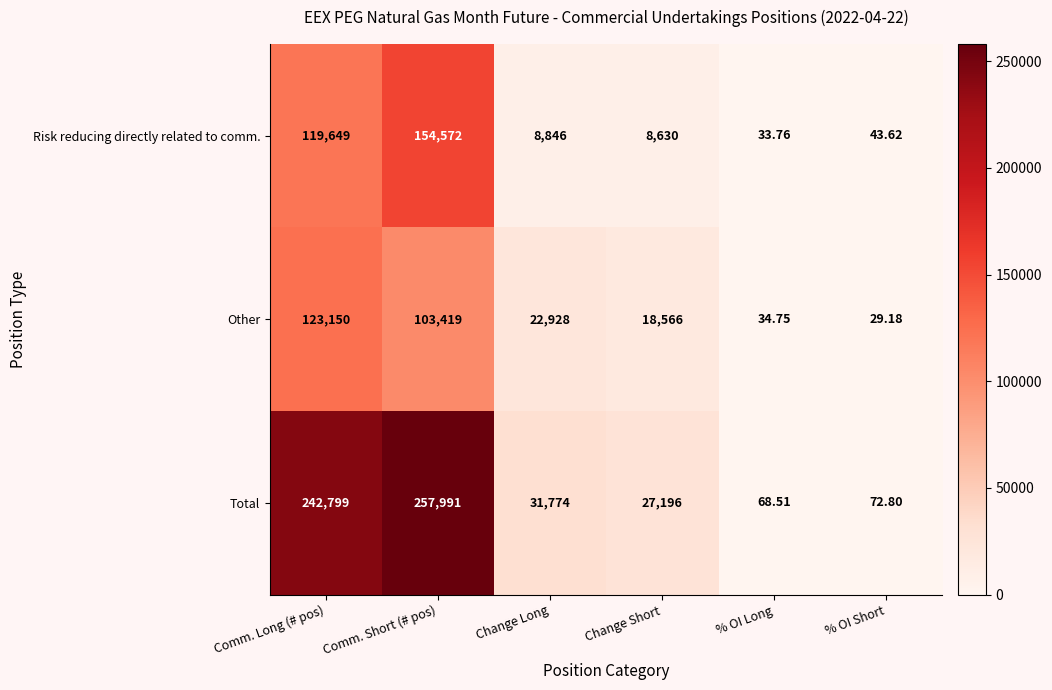

Between Comm. Long (# pos) and Comm. Short (# pos), which series saw the biggest shift?

Risk reducing directly related to comm.